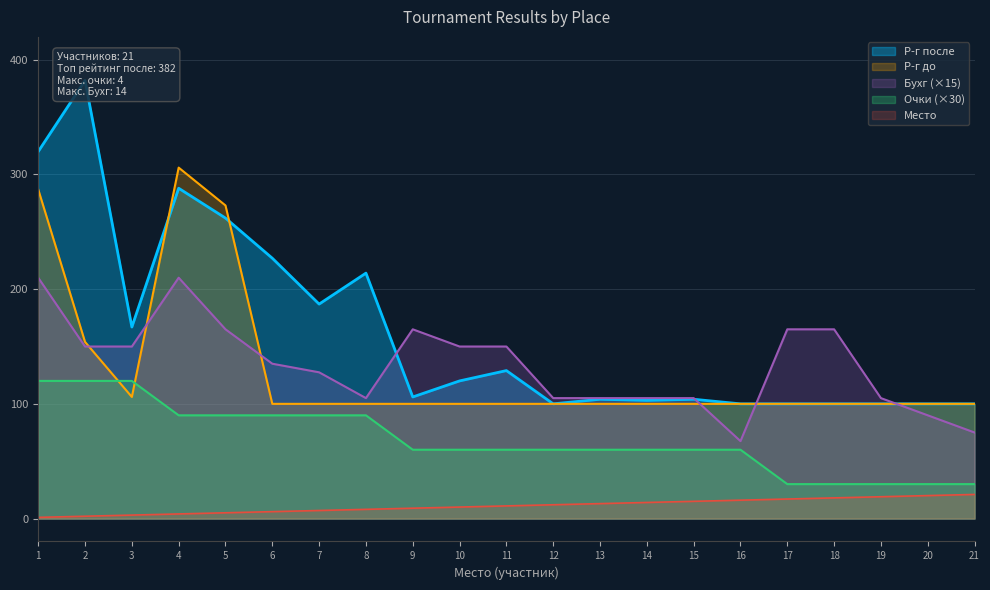

List the labels in order of Р-г до value, smallest first.

6, 7, 8, 9, 10, 11, 12, 13, 14, 15, 16, 17, 18, 19, 20, 21, 3, 2, 5, 1, 4